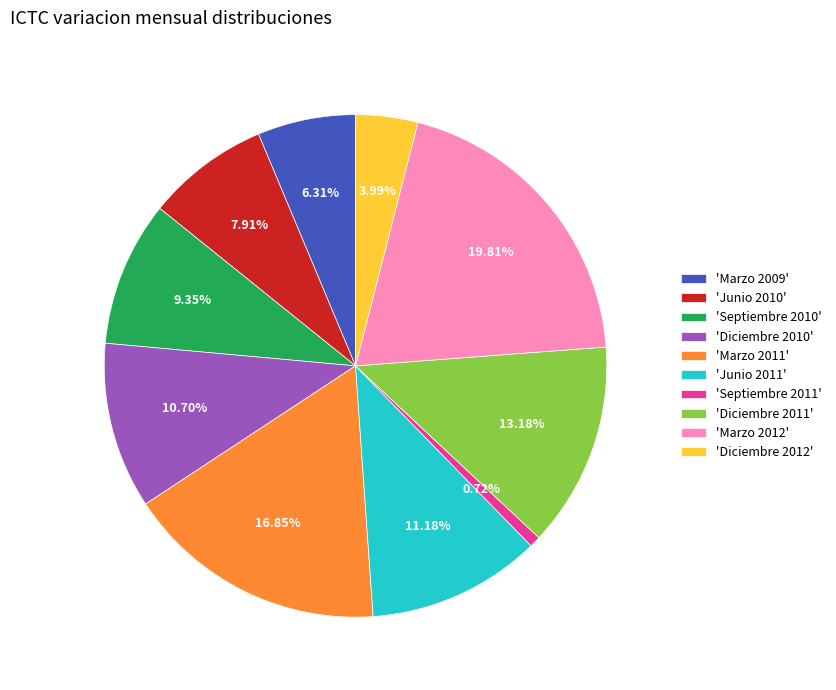

Is there any slice that represents more than half of the pie?

No